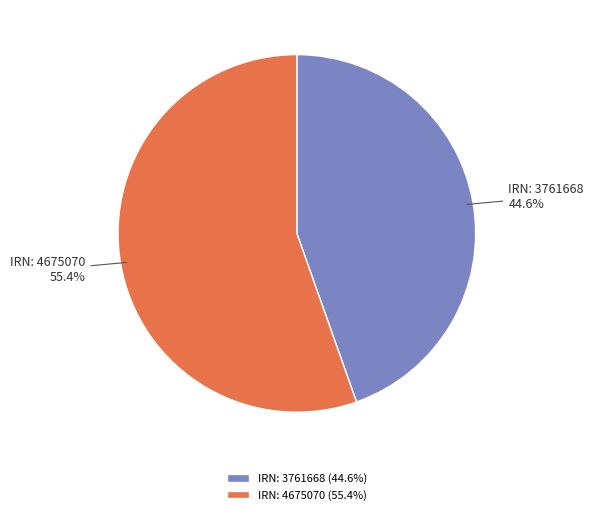

What is the ratio of the value at IRN: 3761668 to the value at IRN: 4675070?

0.8